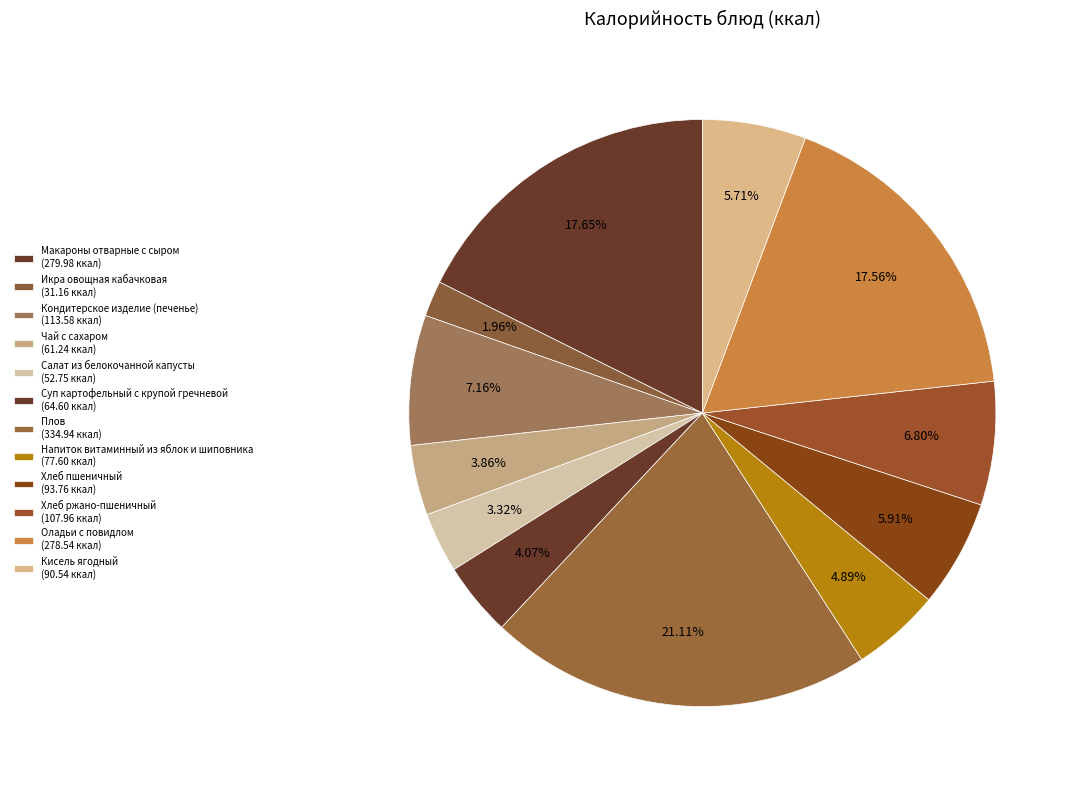

How much of the chart is everything except Кисель ягодный?

94.3%